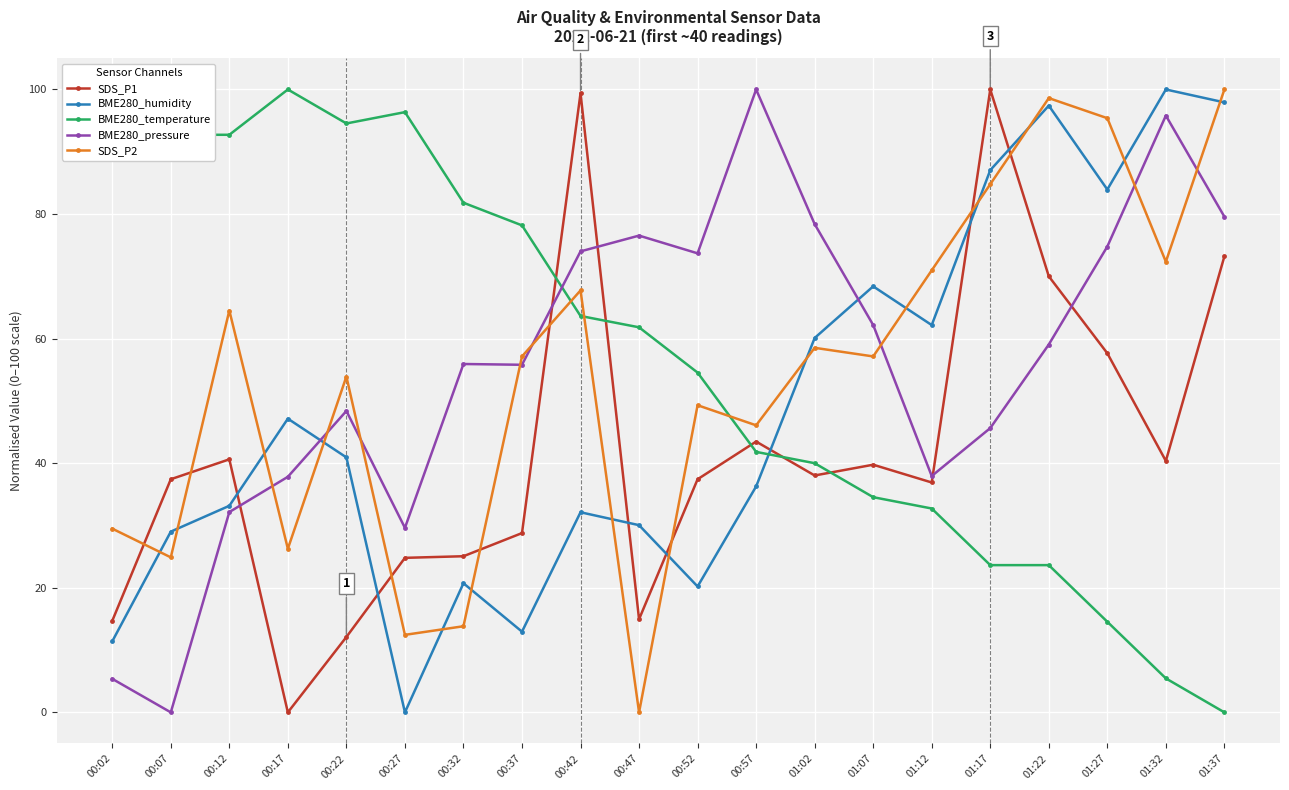

What is the highest value of the BME280_temperature series?

100.0